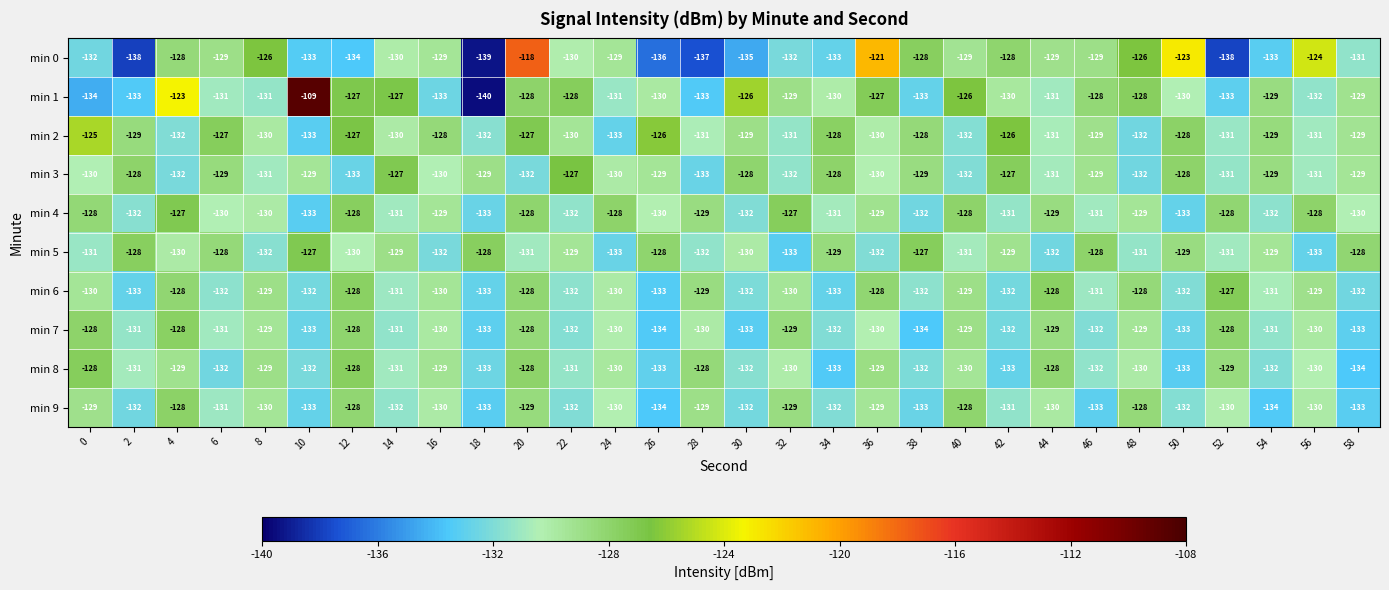

The min 3 series shows -129 at 54. True or false?

True